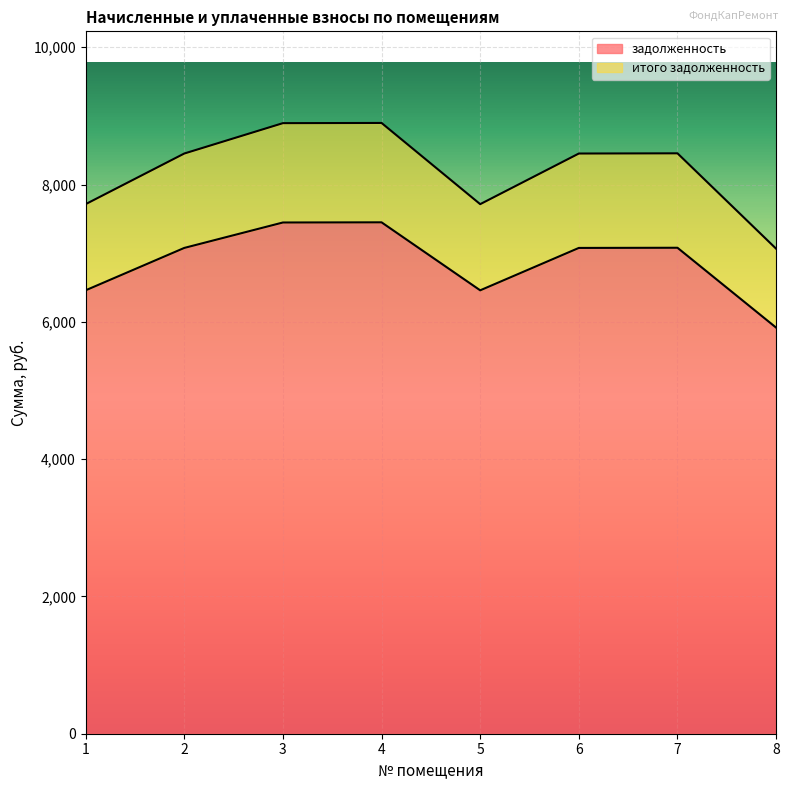

At which category does итого задолженность reach its first local peak?

4